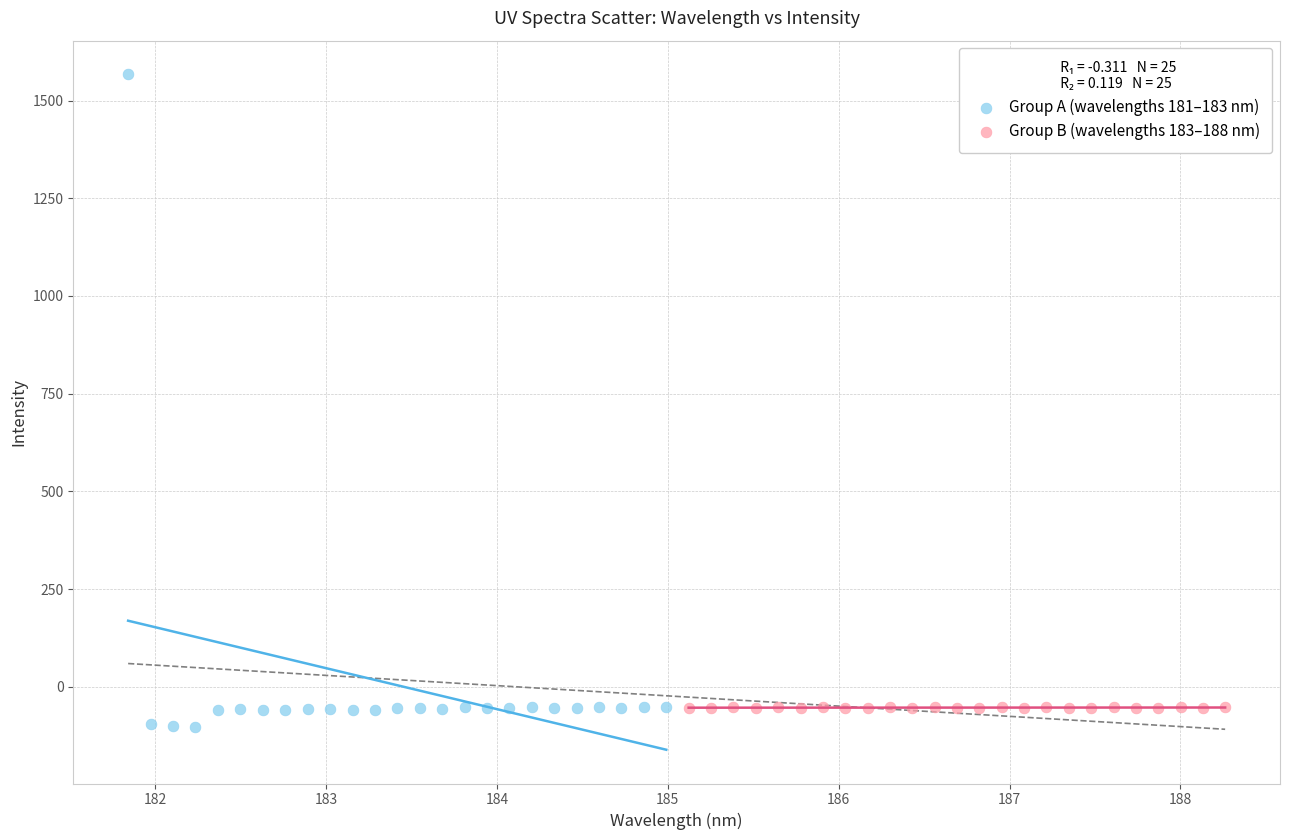

Which series reaches the maximum Y coordinate?

Group A (wavelengths 181–183 nm)